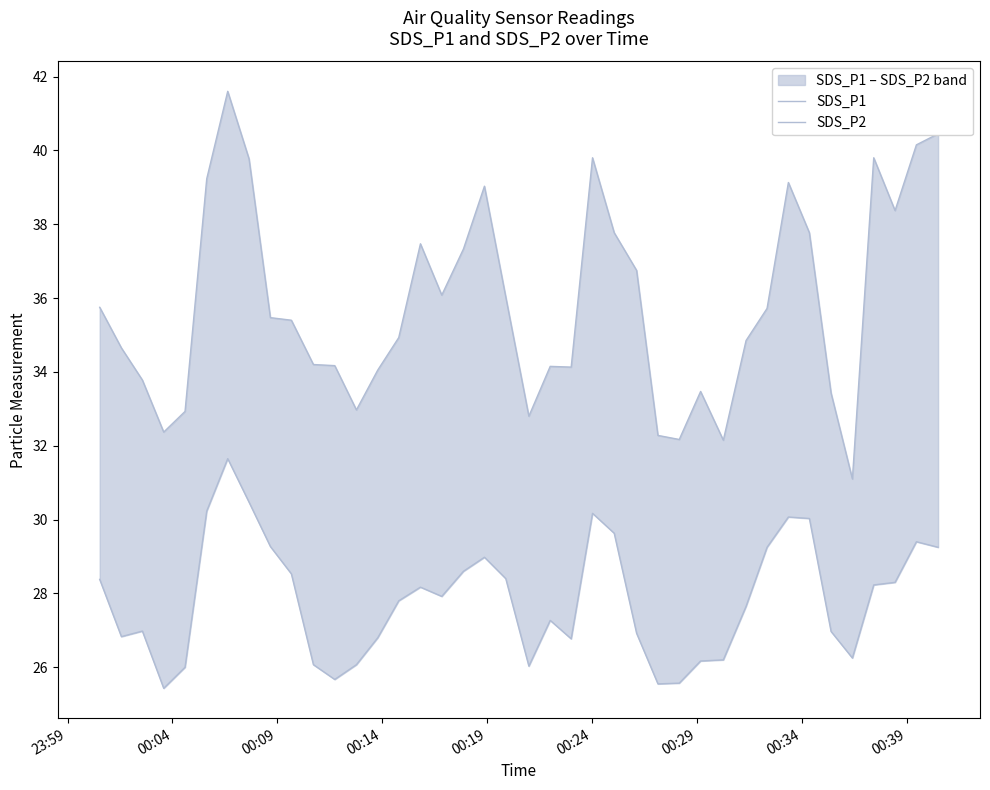

Does the chart have visible grid lines?

No